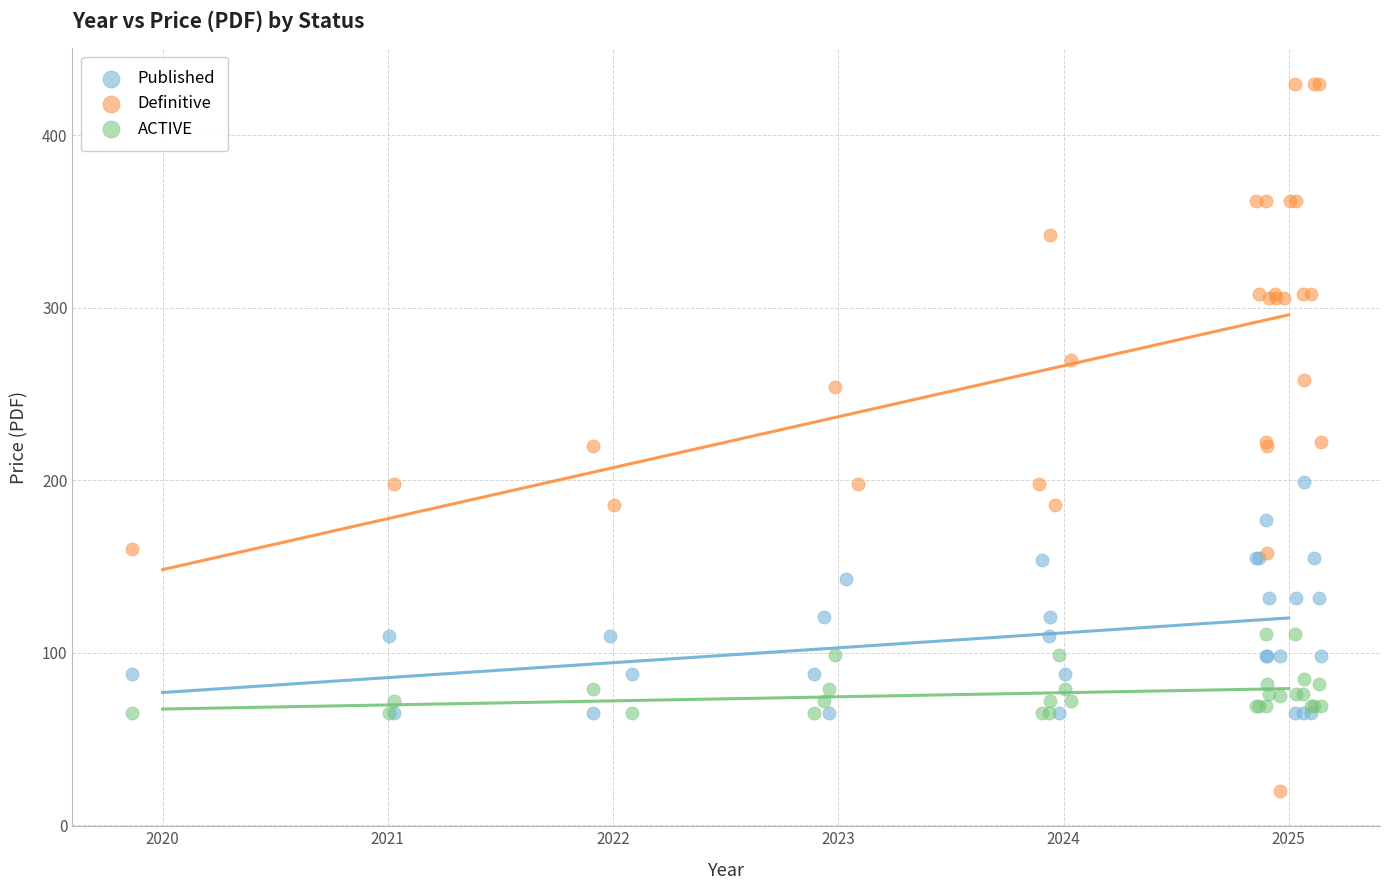

Which series reaches the maximum Y coordinate?

Definitive